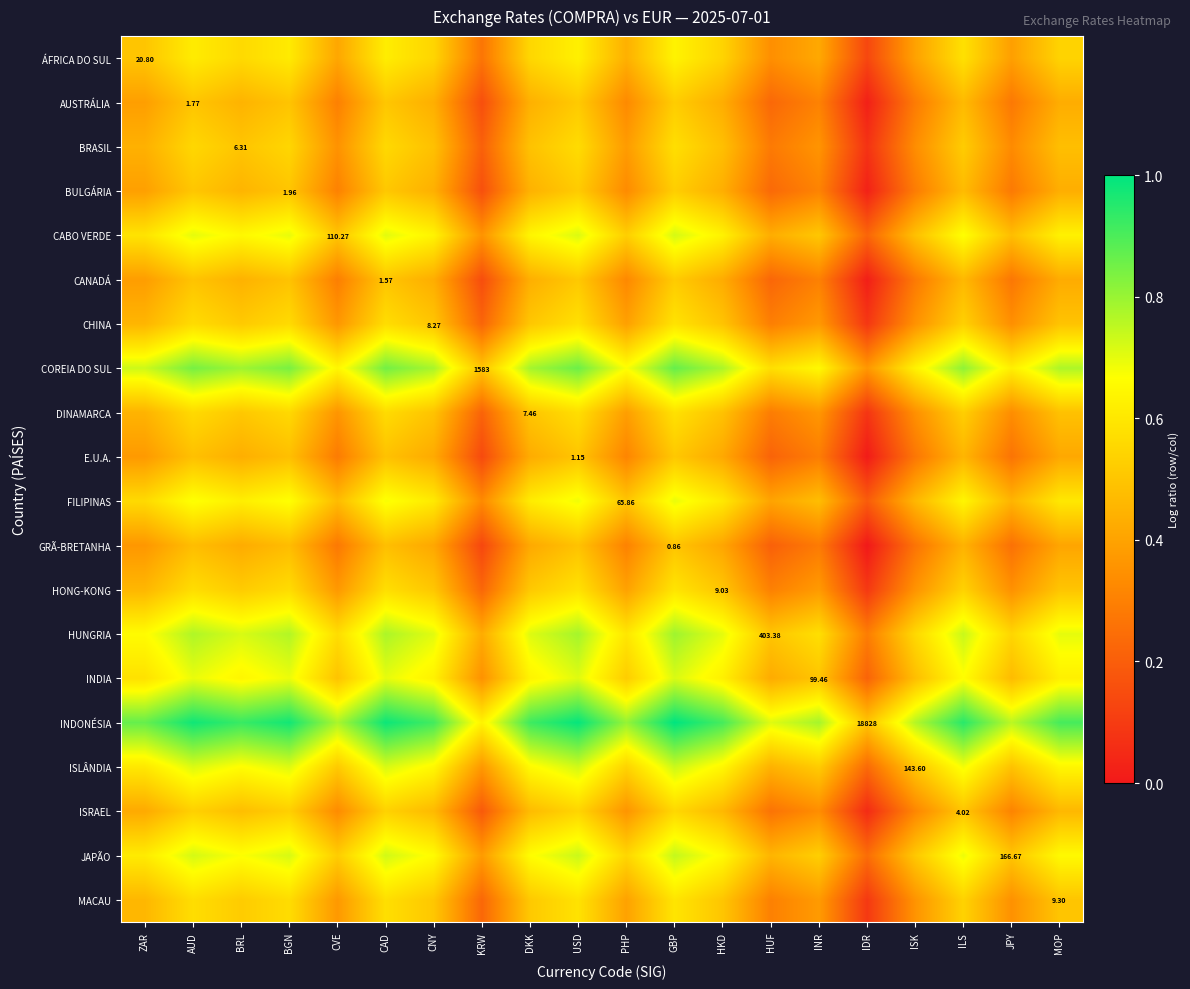

What is the spread (max minus min) of values at CAD?

0.5